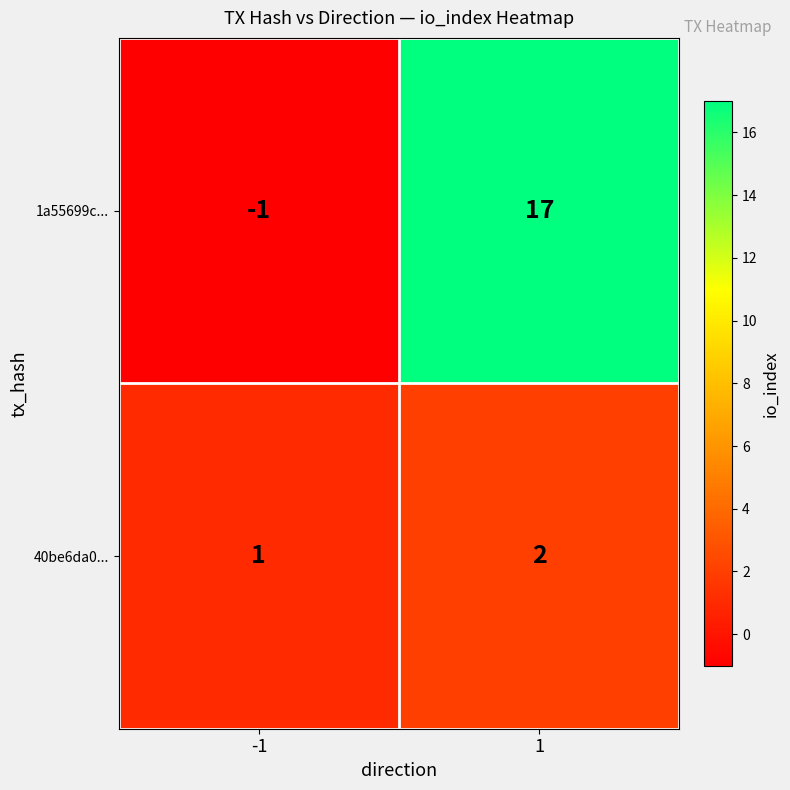

Rank the series by their average value, from highest to lowest.

1a55699c..., 40be6da0...